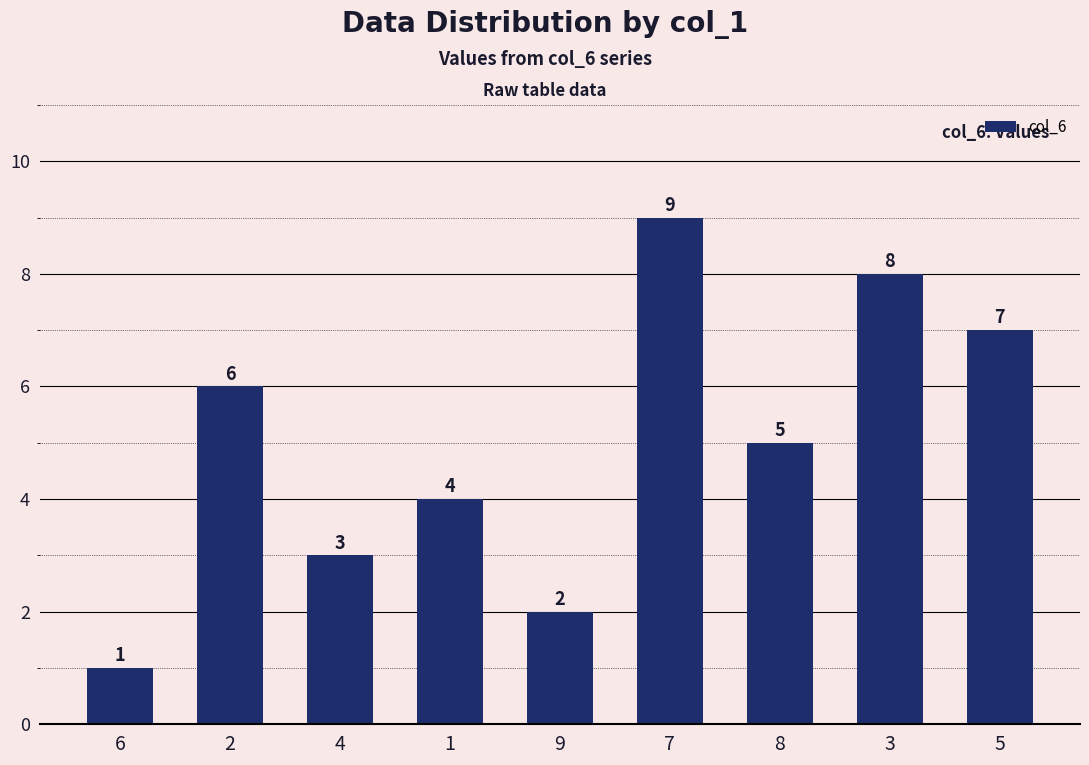

True or false: the data shows 7 at 5.

True